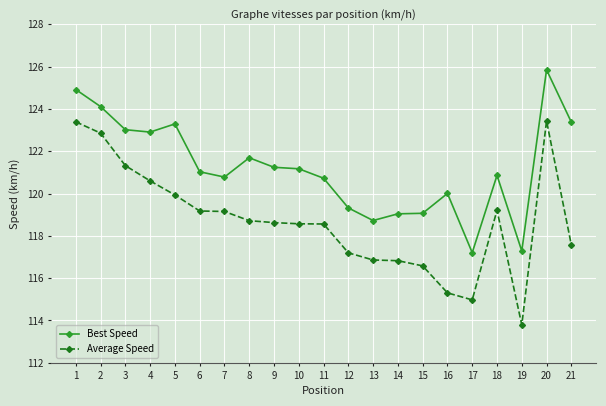

List the series in order of their peak value, highest first.

Best Speed, Average Speed